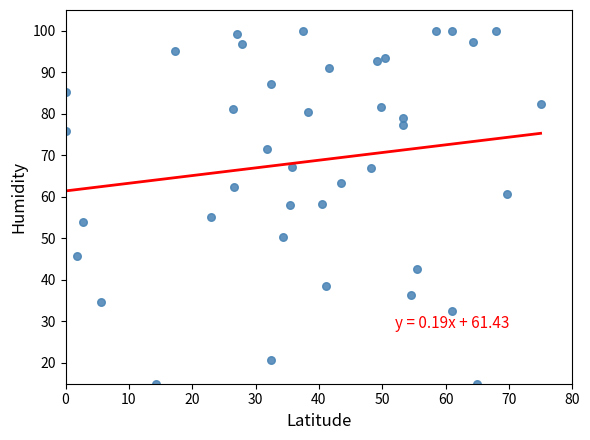

What is the range of Y values (max minus min)?

85.0